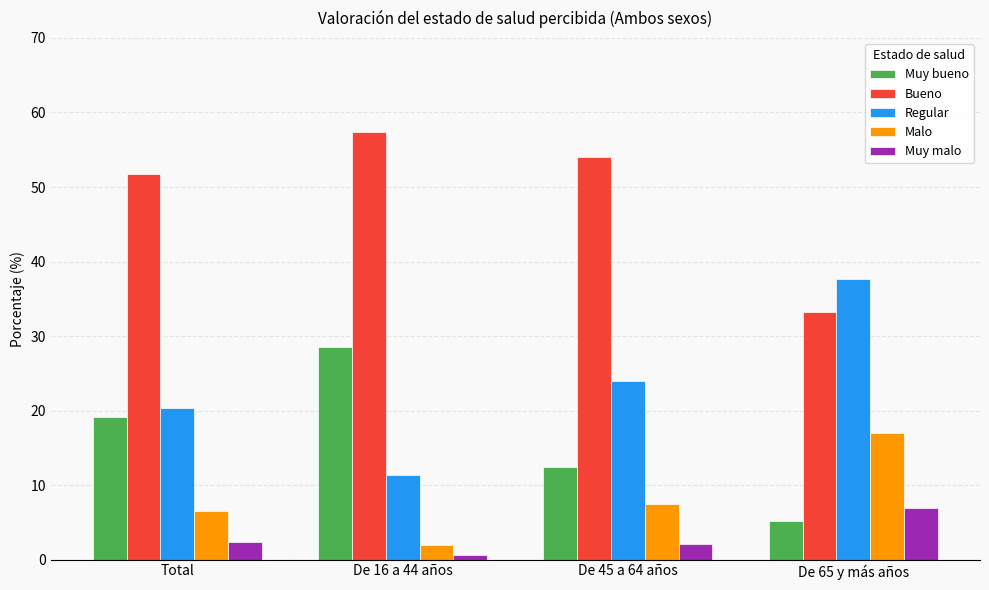

What value does the Malo series have at Total?

6.5